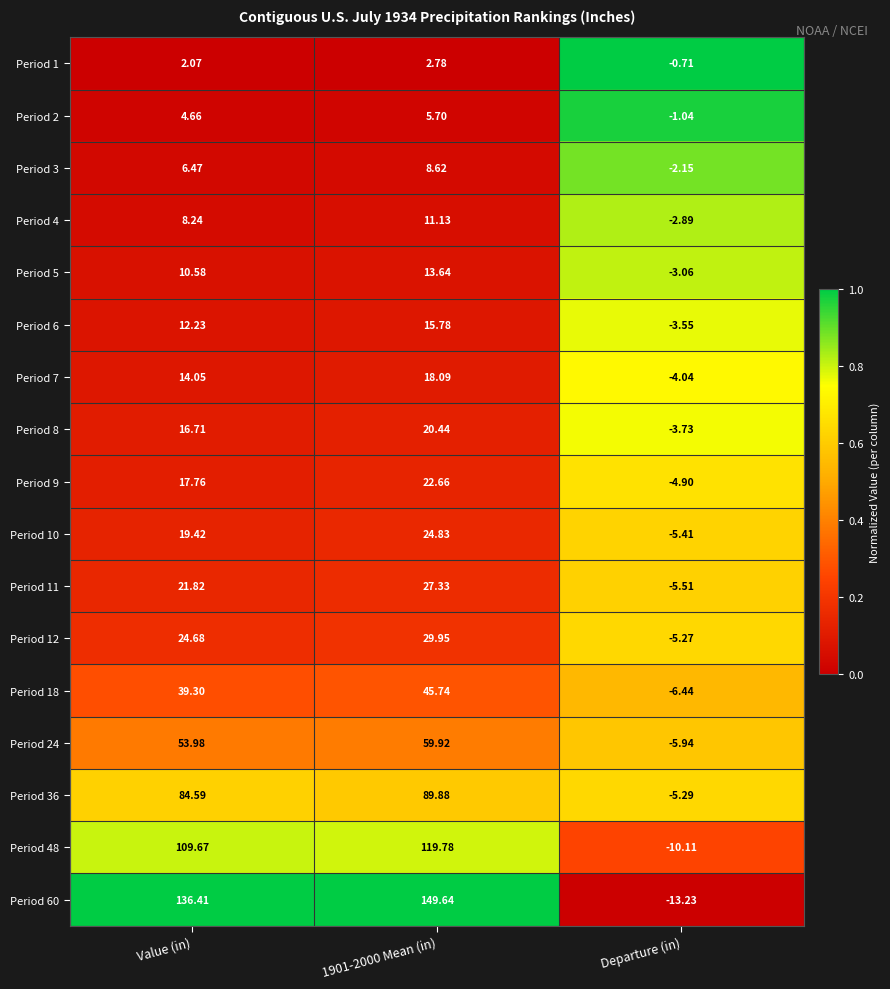

Is the value of Period 3 at Value (in) greater than the value of Period 8 at Value (in)?

No